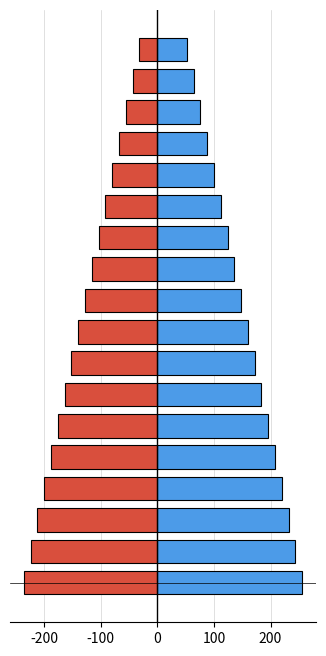

Rank the series at 0 from lowest to highest value.

Element Violations, Element Passed